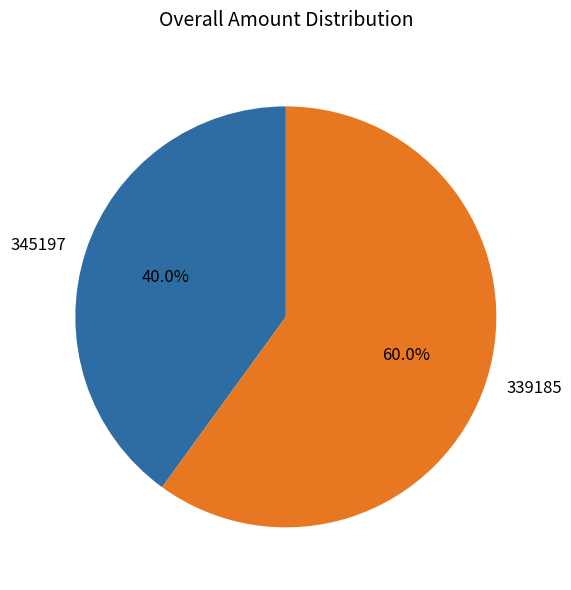

Which category accounts for the majority?

339185